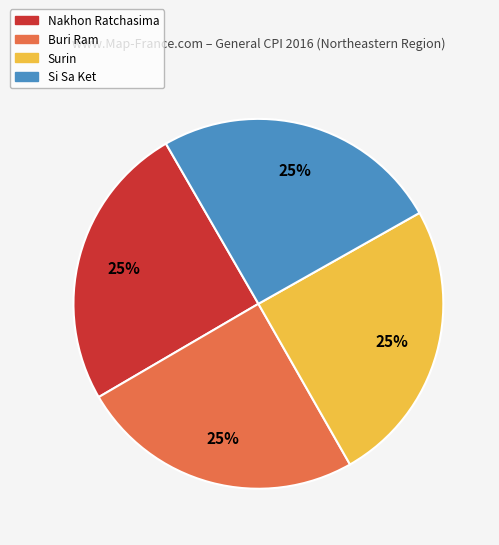

Is there a majority slice in this chart?

No